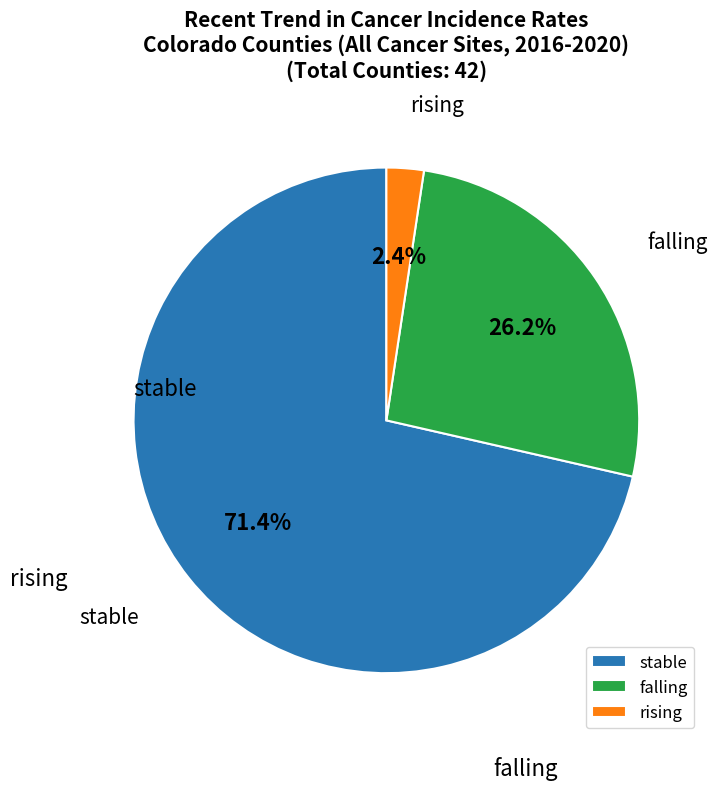

Is stable the majority of the pie?

Yes